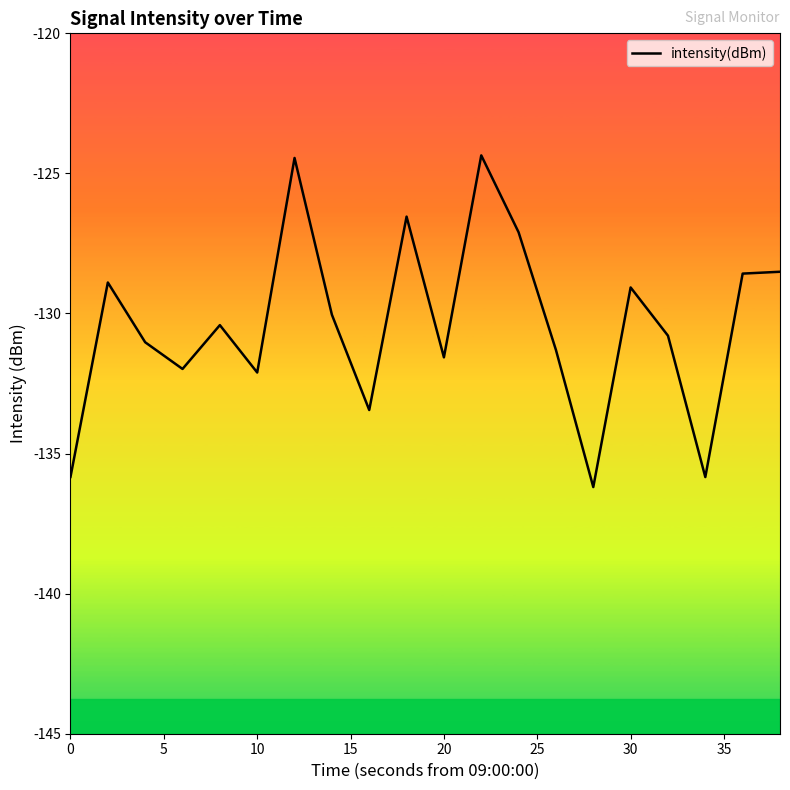

What is the difference between the maximum and minimum values?

11.8